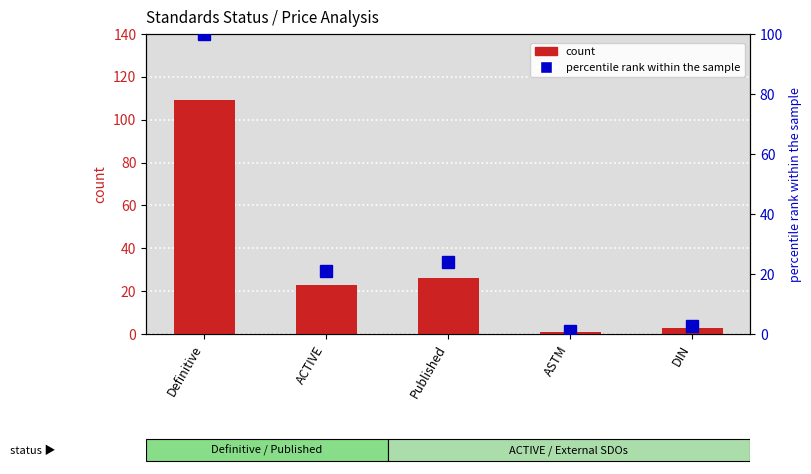

At how many categories does at least one series exceed 108?

1